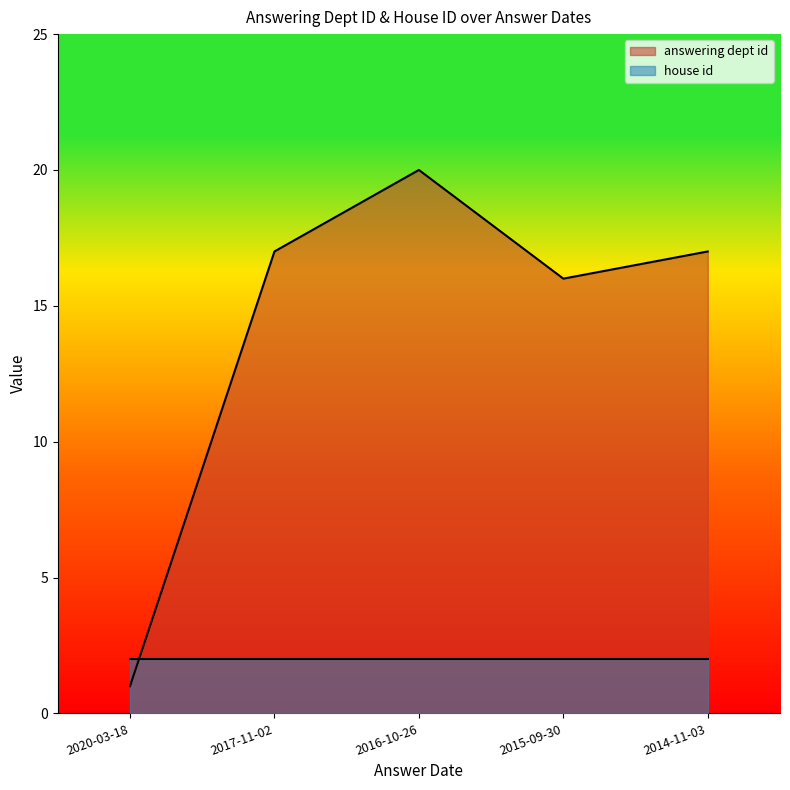

True or false: the data has more than 2 interior local peaks.

False